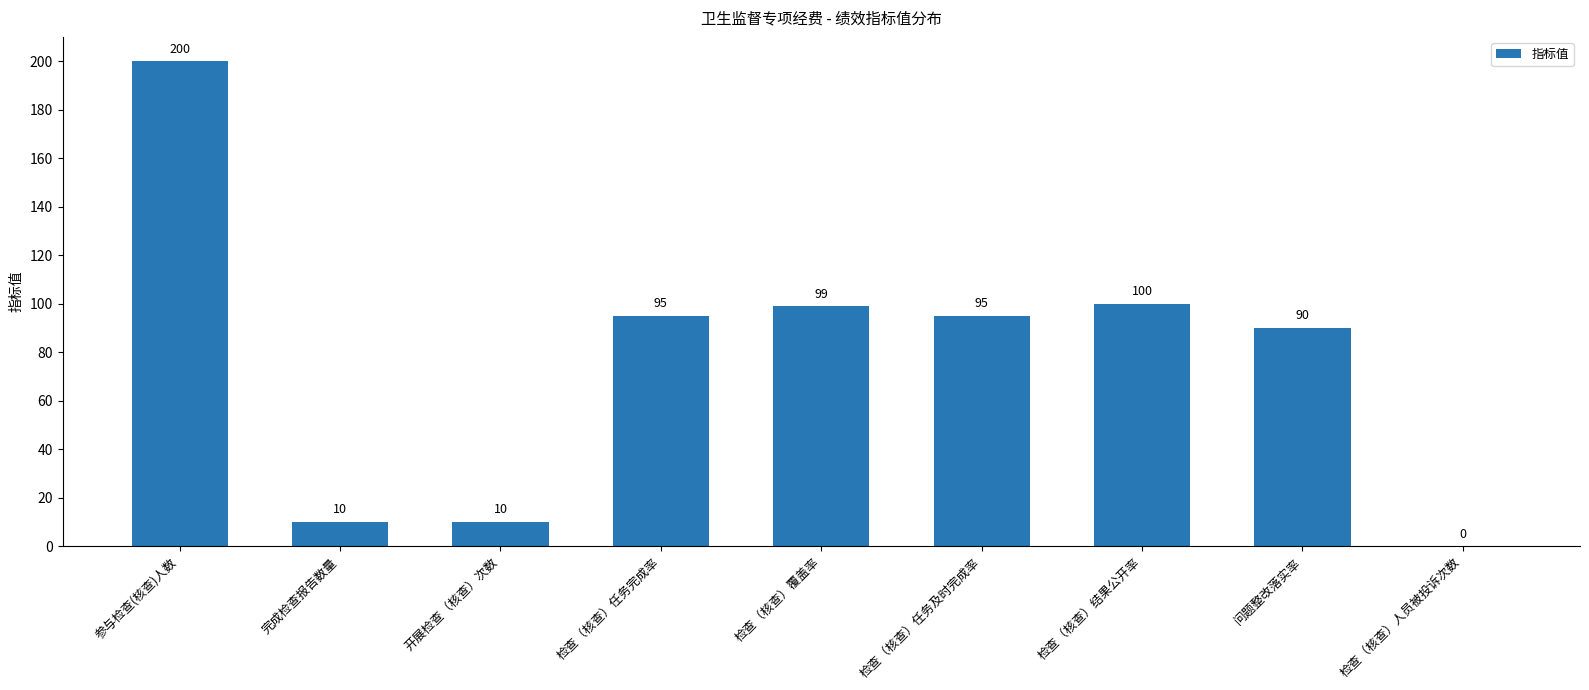

The chart shows a value of 45 at 问题整改落实率. True or false?

False